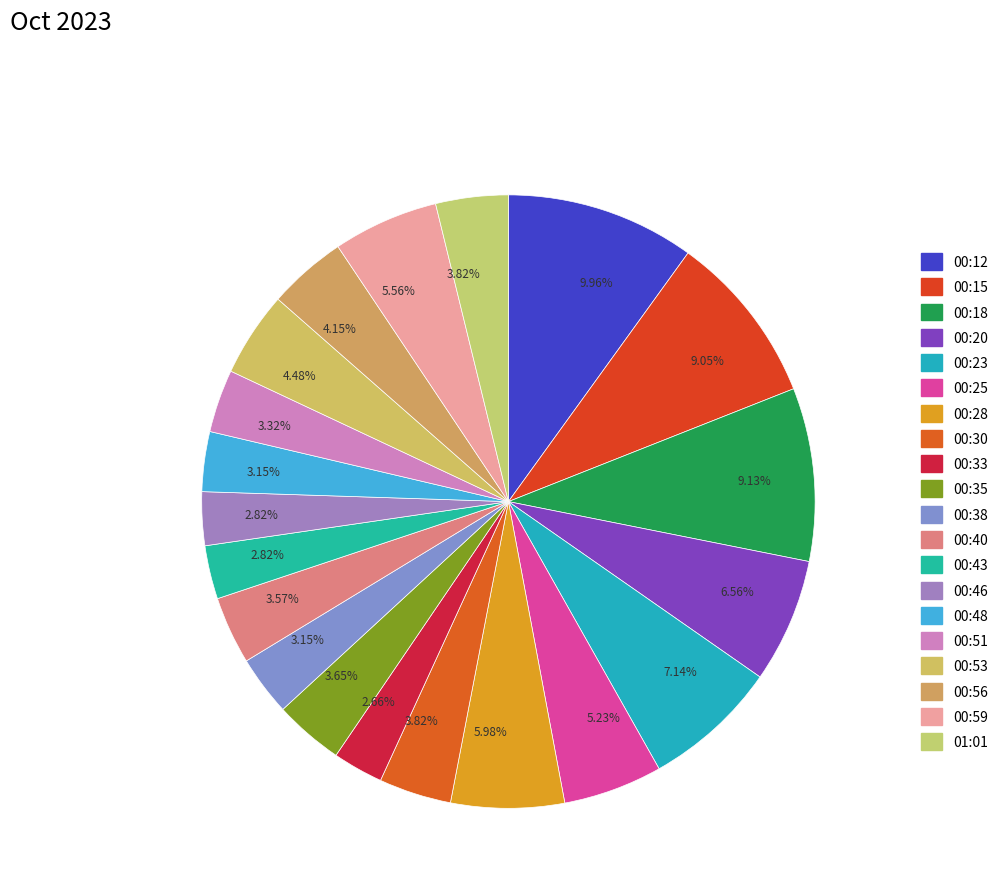

Does any single category account for the majority?

No